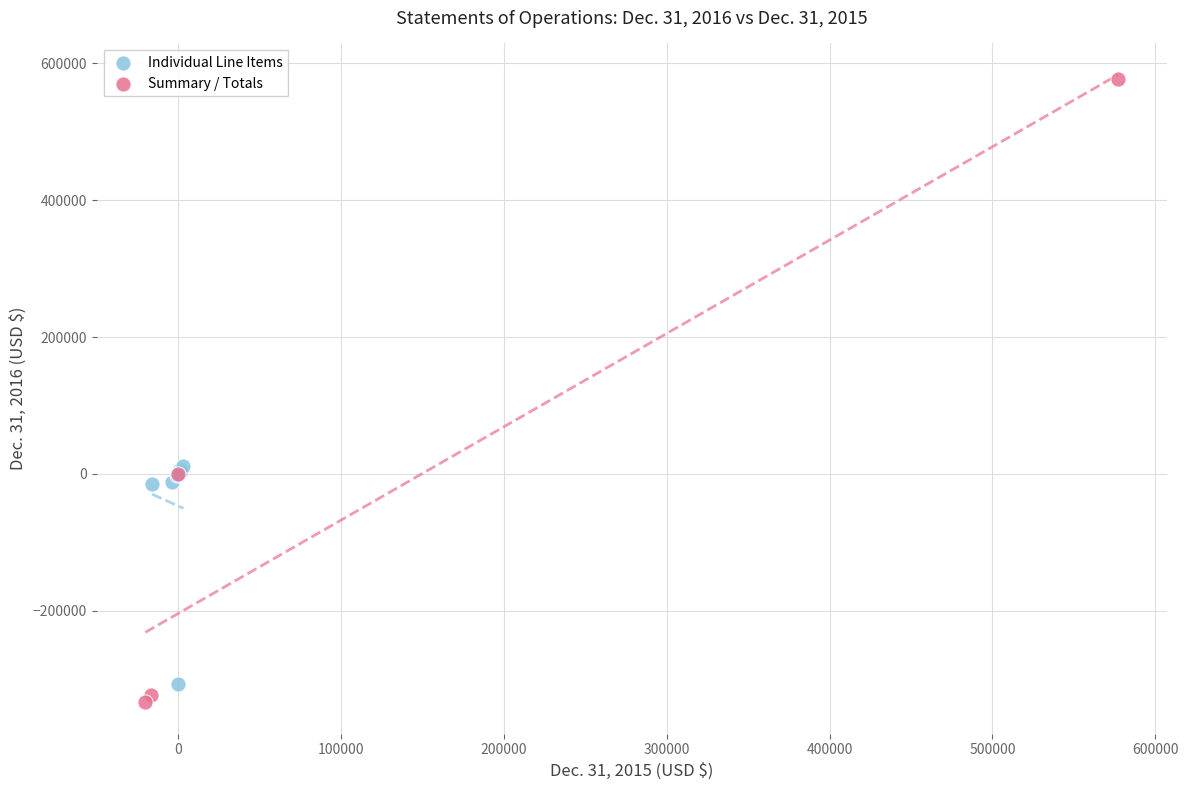

What are all the series names shown in the legend?

Individual Line Items, Summary / Totals